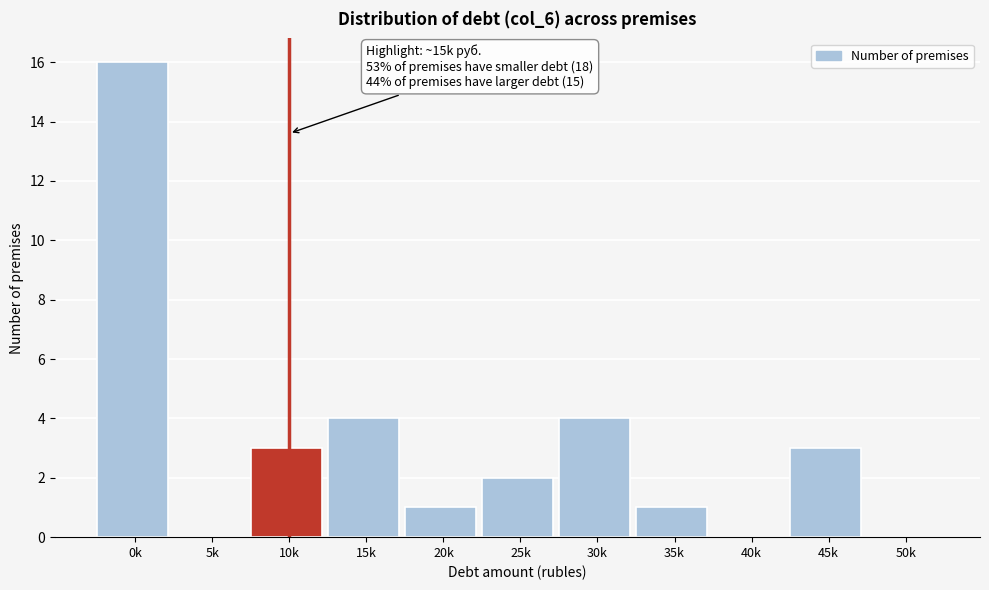

Reading left to right, what are all the values shown in this chart?

0k=16	5k=0	10k=3	15k=4	20k=1	25k=2	30k=4	35k=1	40k=0	45k=3	50k=0